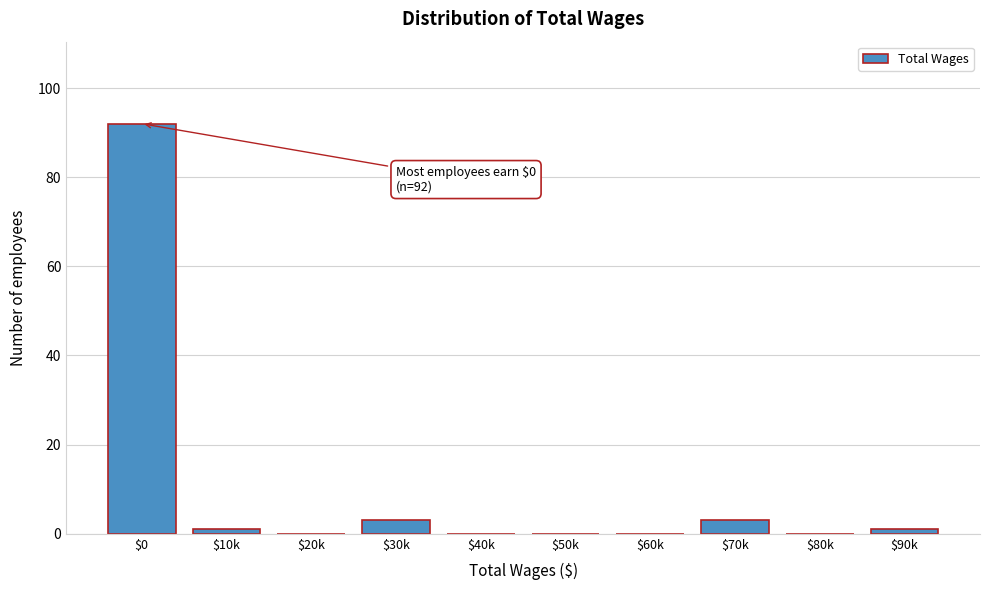

What is the maximum value shown in the chart?

92